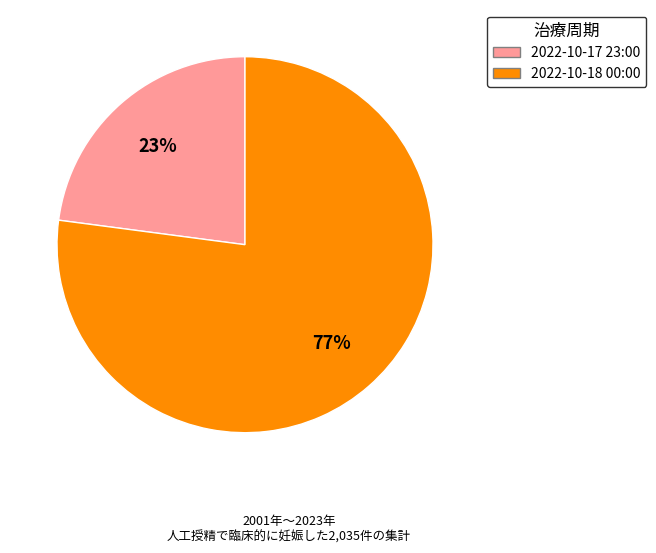

Between 2022-10-17 23:00 and 2022-10-18 00:00, which is larger?

2022-10-18 00:00